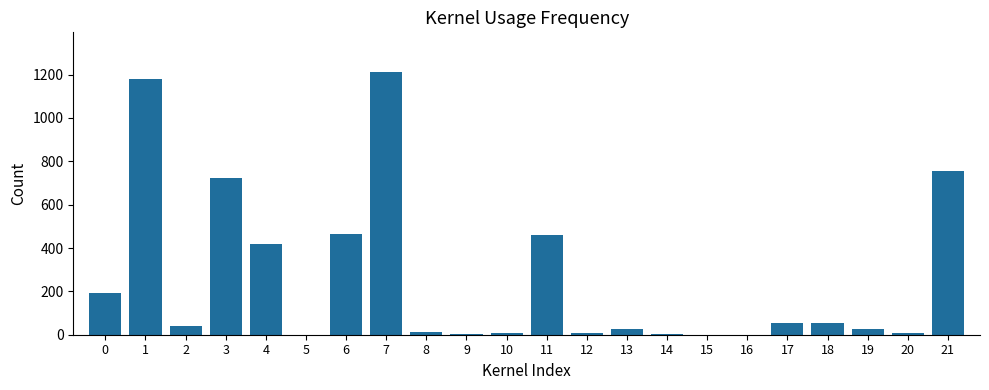

What is the sum of all values?

5651.2